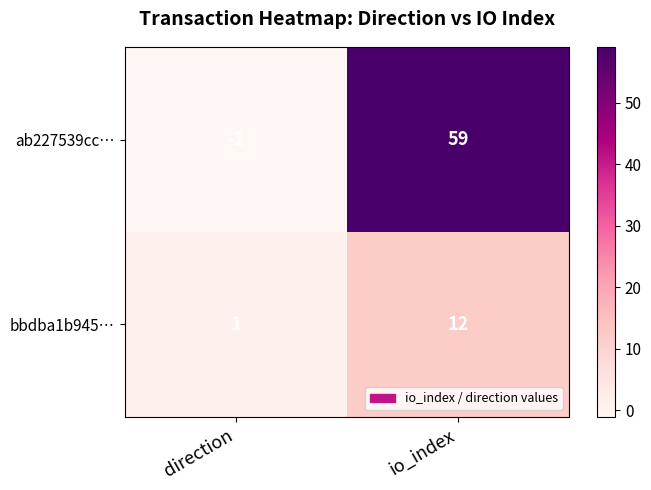

Reading left to right, list all the values displayed in this chart.

ab227539cc…: -1	59
bbdba1b945…: 1	12